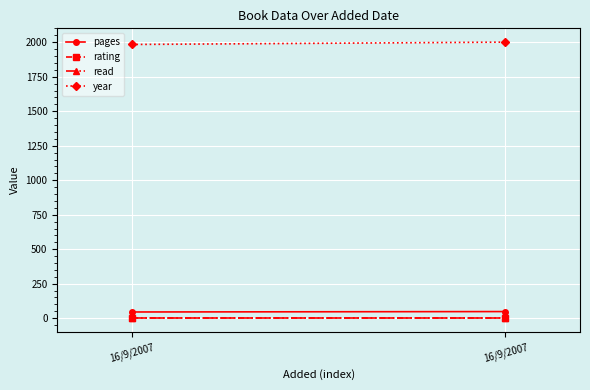

What is the difference between the maximum and minimum values in the year series?

17